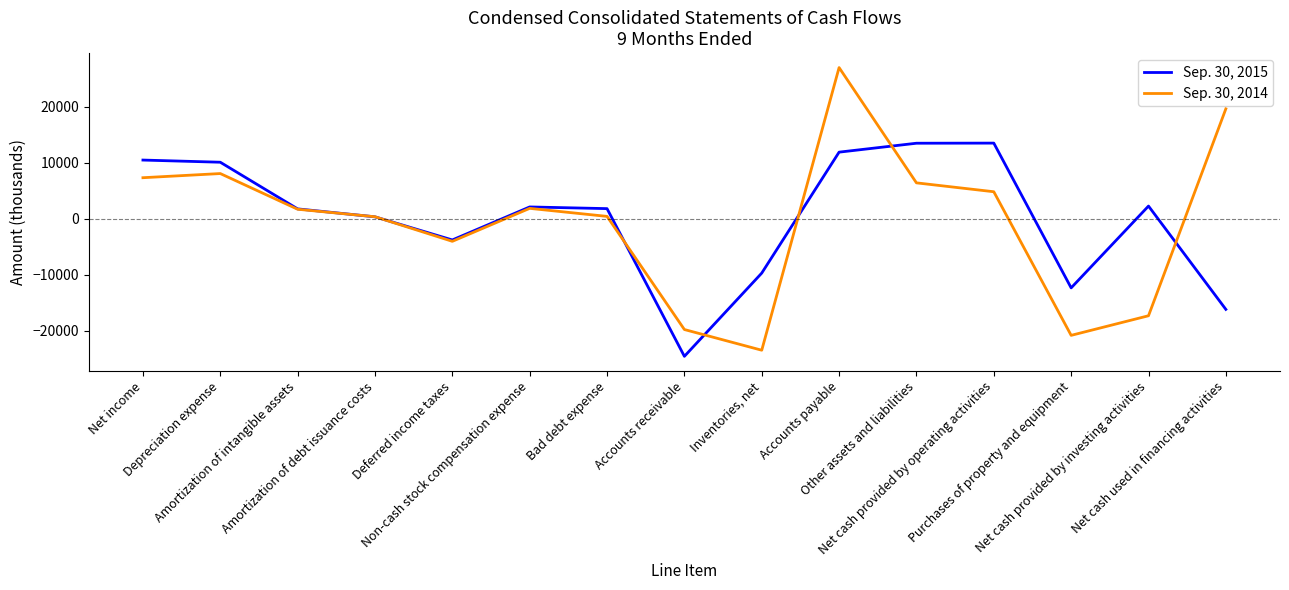

What is the smallest value displayed?

-24535